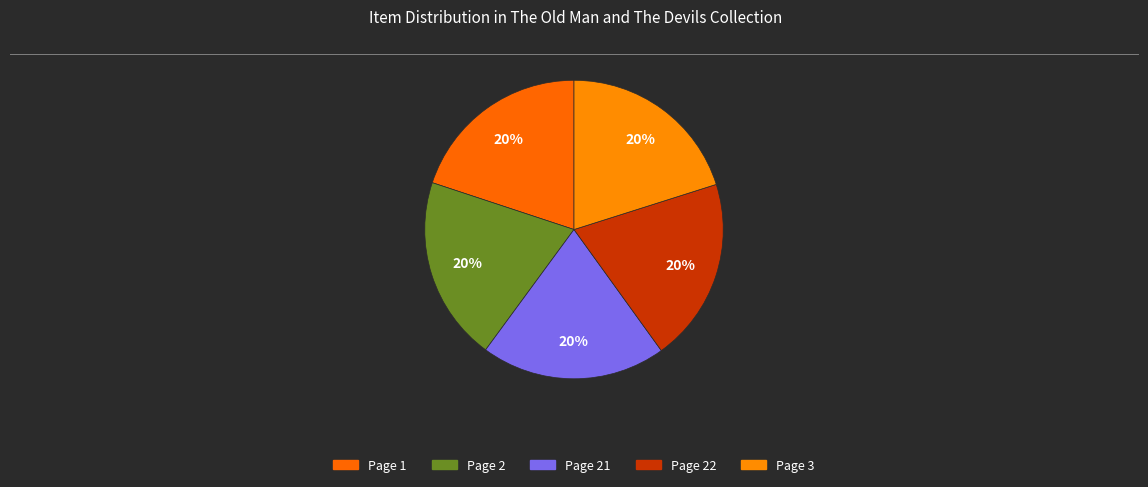

To the nearest percent, what is the average slice percentage?

20%